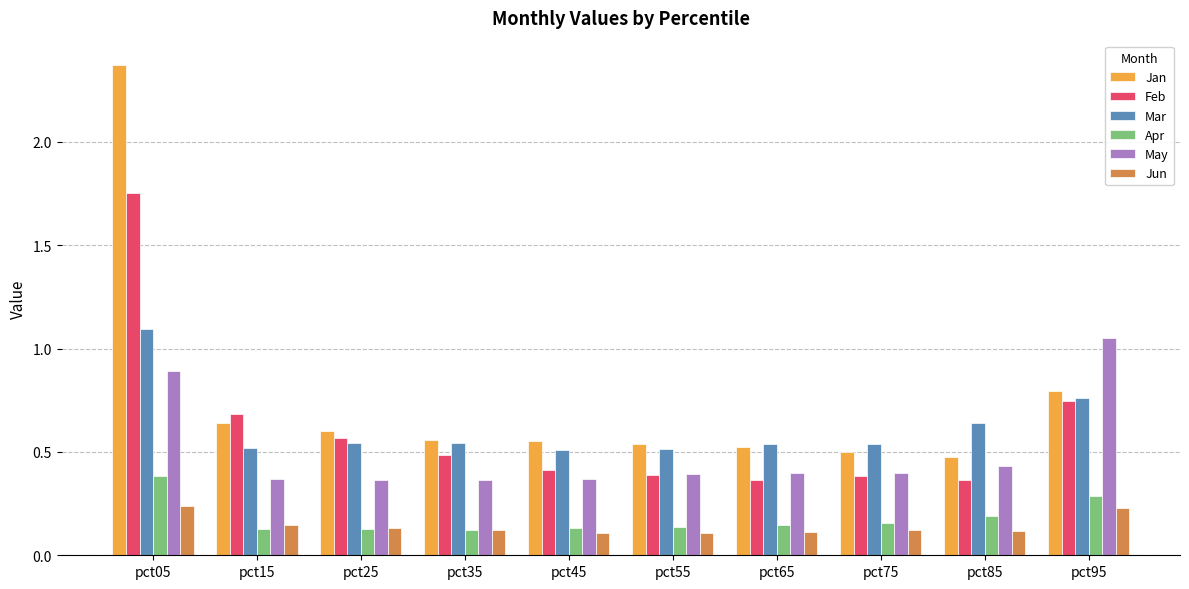

Which series has the widest spread of values?

Jan